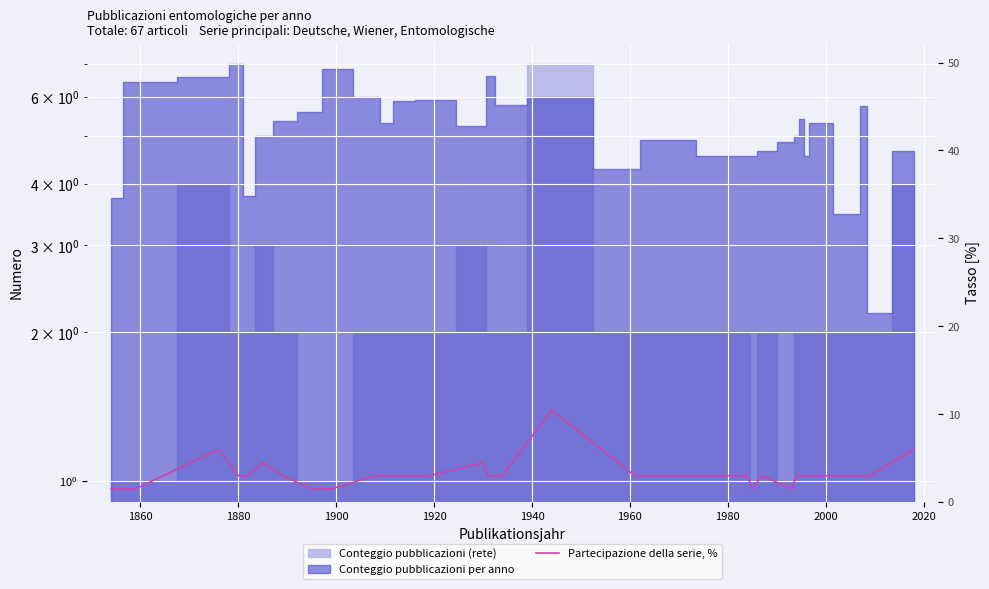

Is it true that the value at 16 is 3.7?

False